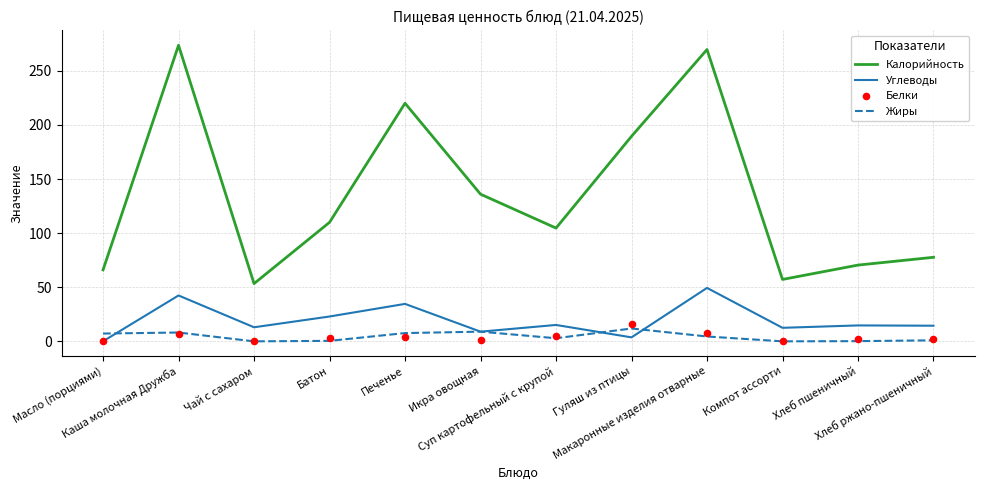

At how many categories does at least one series exceed 168?

4